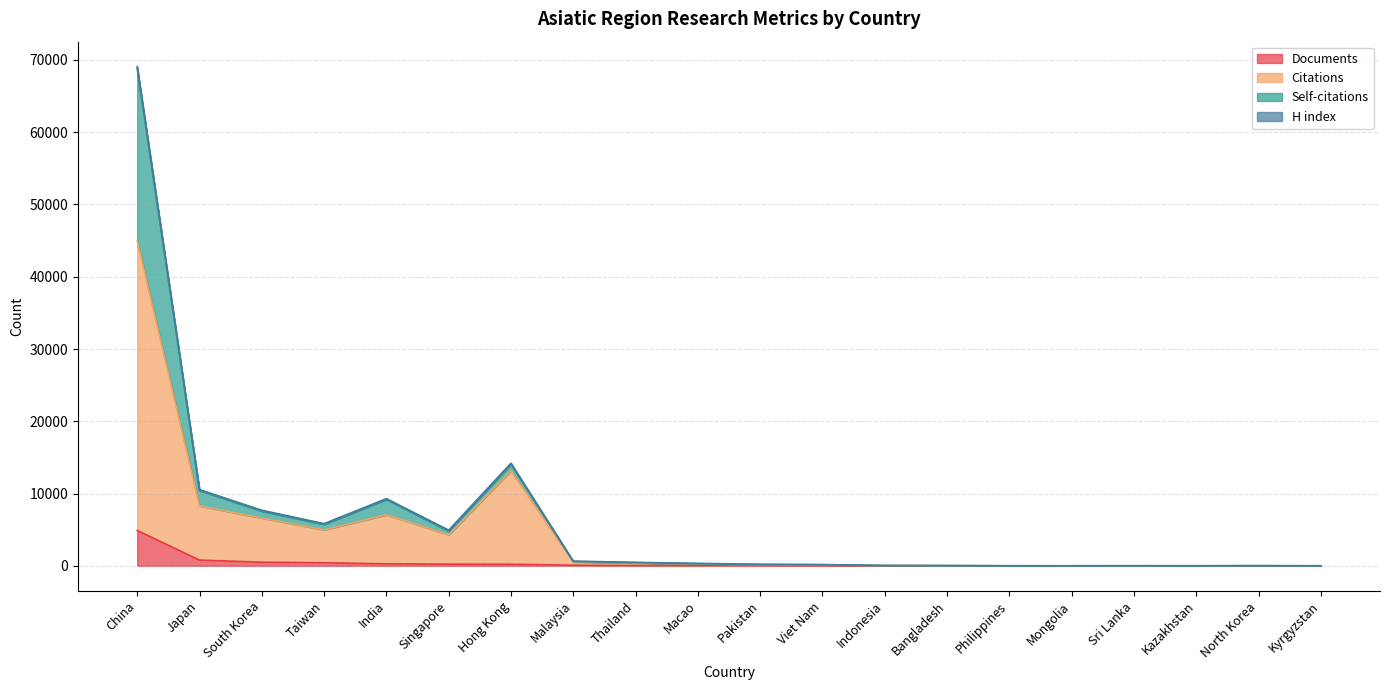

What is the difference between the Documents values at South Korea and Singapore?

272